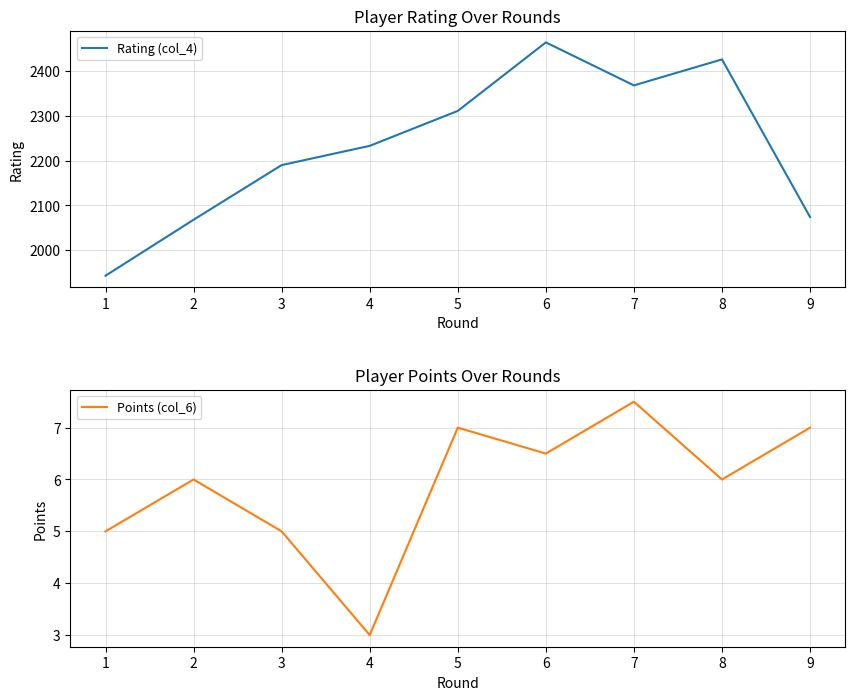

What is the minimum value for Points (col_6)?

3.0